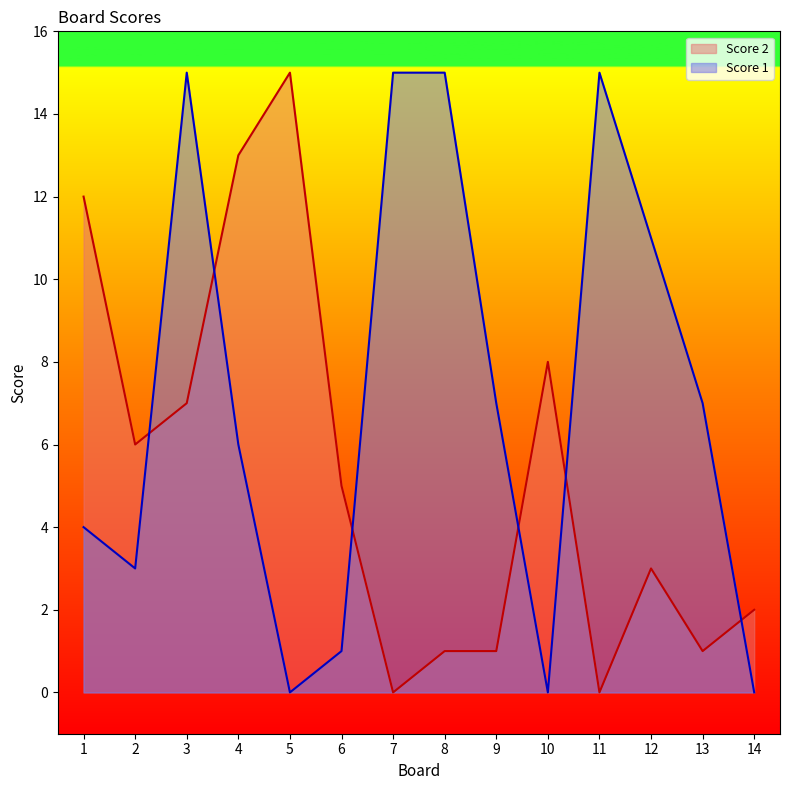

After their last crossing, which series has the higher values: Score 2 or Score 1?

Score 2